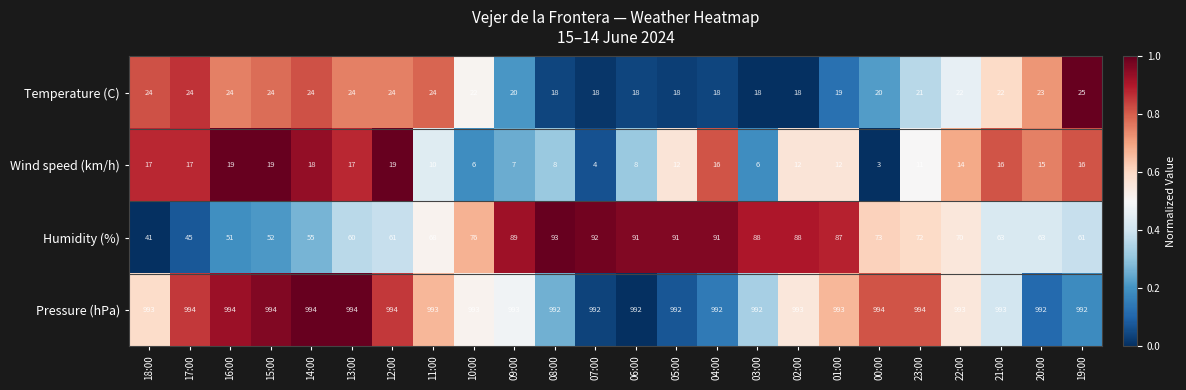

Rank the series at 04:00 from highest to lowest value.

Pressure (hPa), Humidity (%), Temperature (C), Wind speed (km/h)